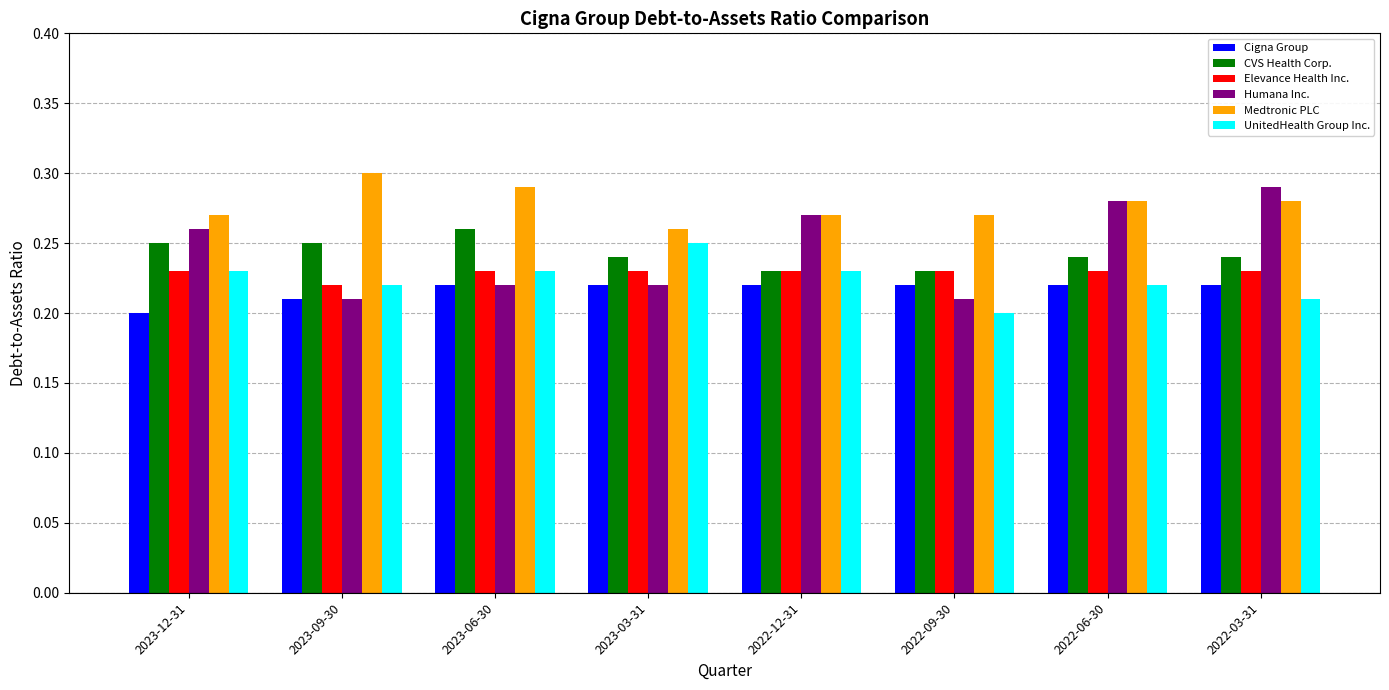

How many groups of bars are there?

8